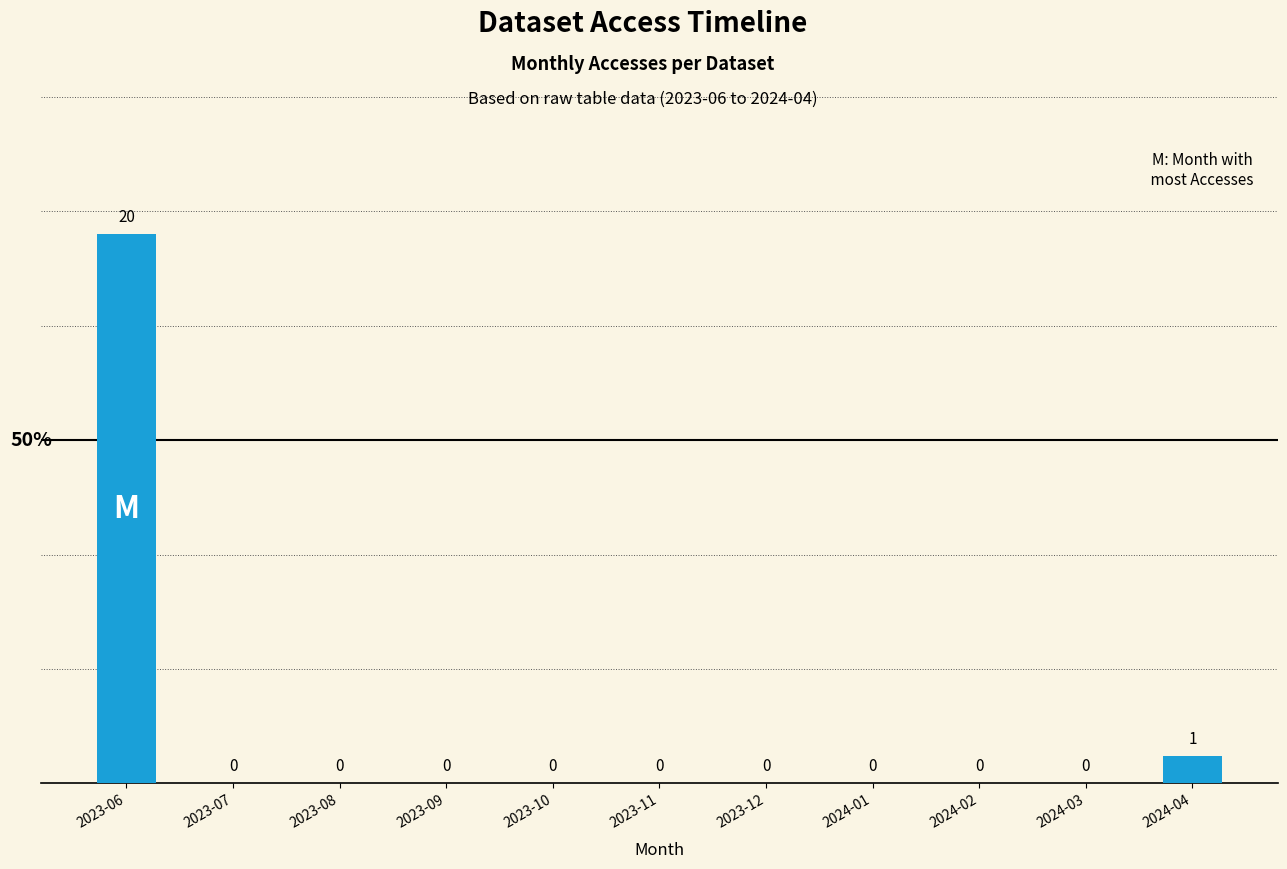

What is the average value?

2